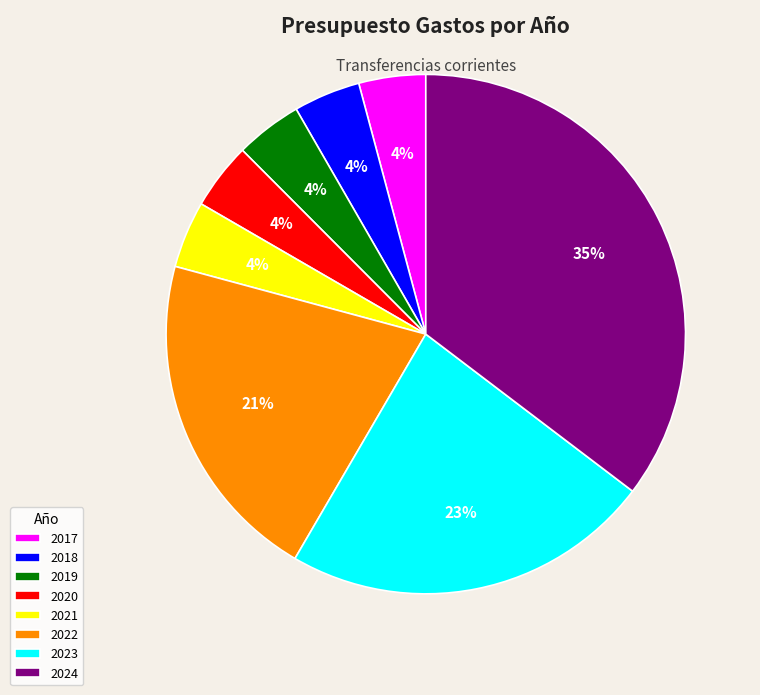

What is the largest slice in the pie chart?

2024